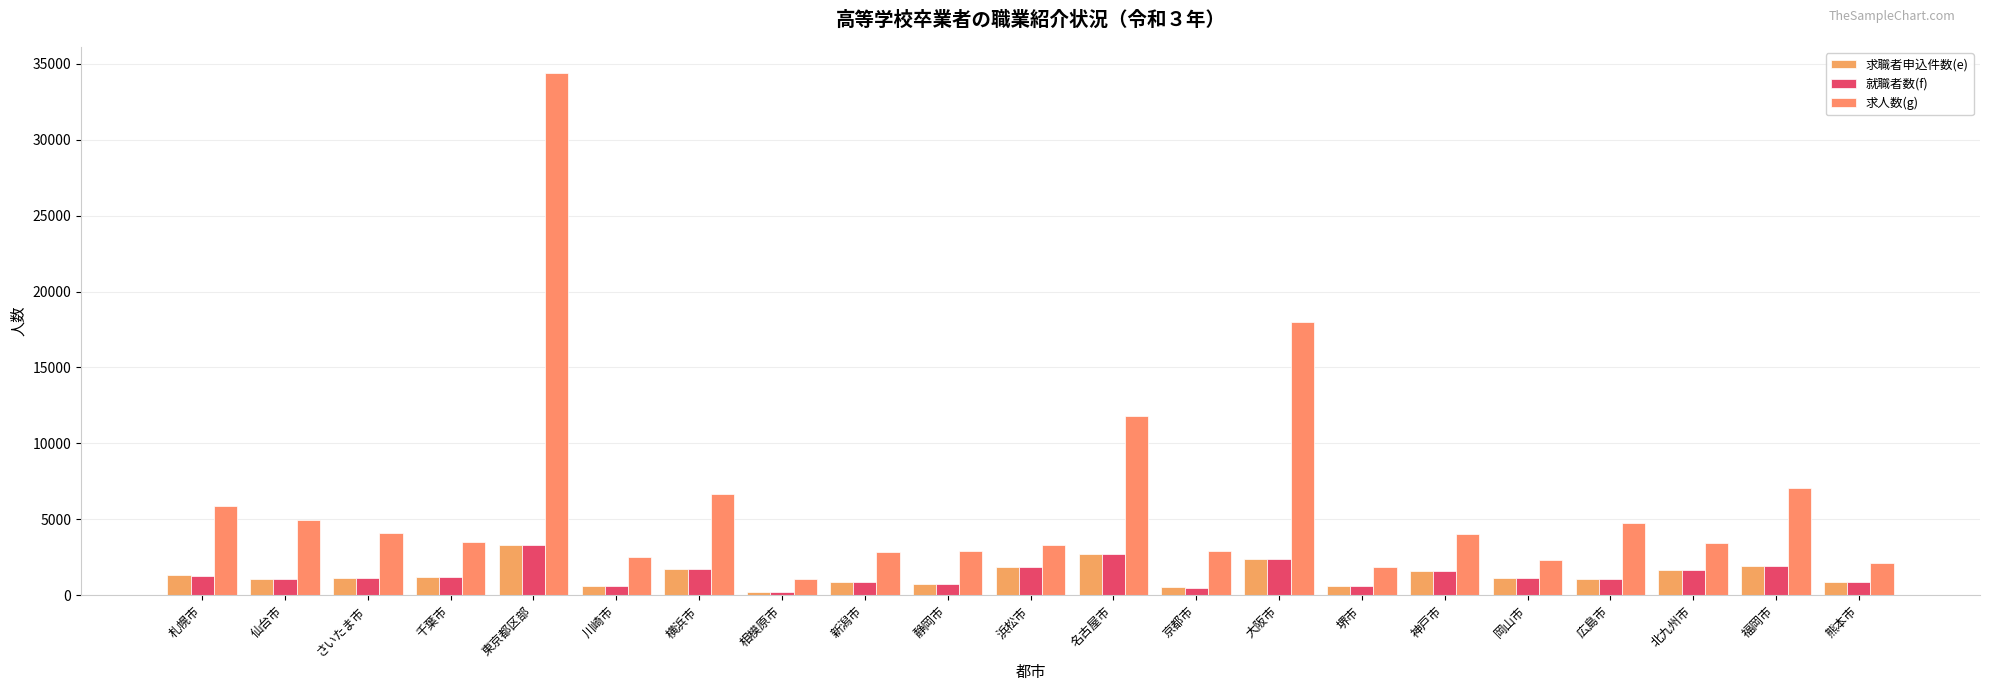

Where does the 求職者申込件数(e) series first go above 1170?

札幌市